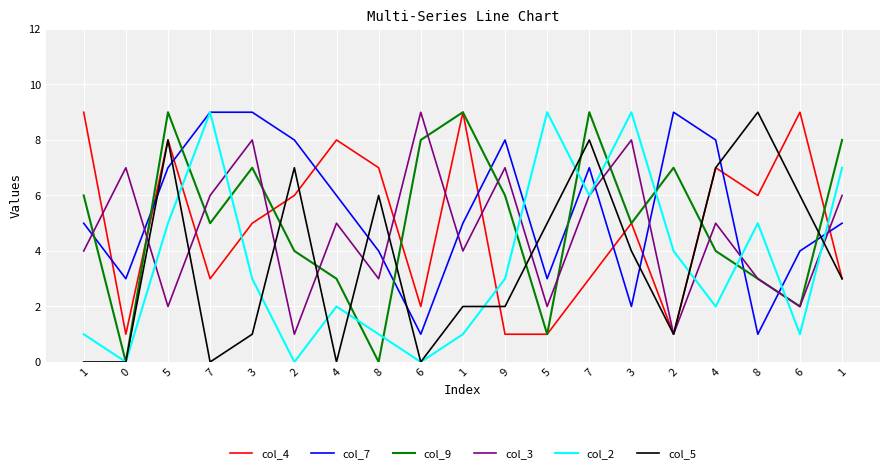

Does the chart have visible grid lines?

Yes